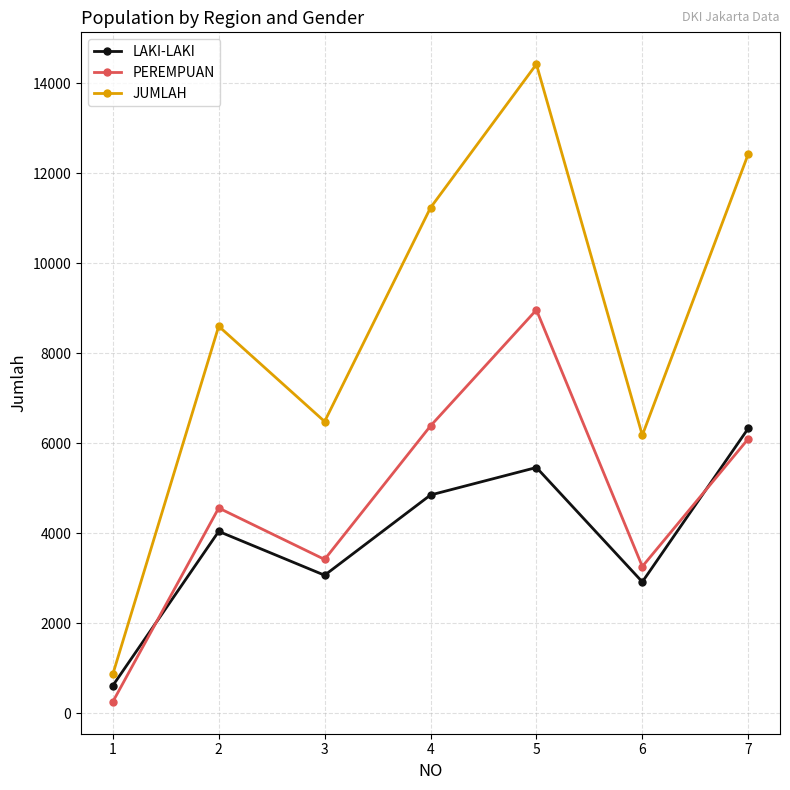

Which category has the highest value in the PEREMPUAN series?

5